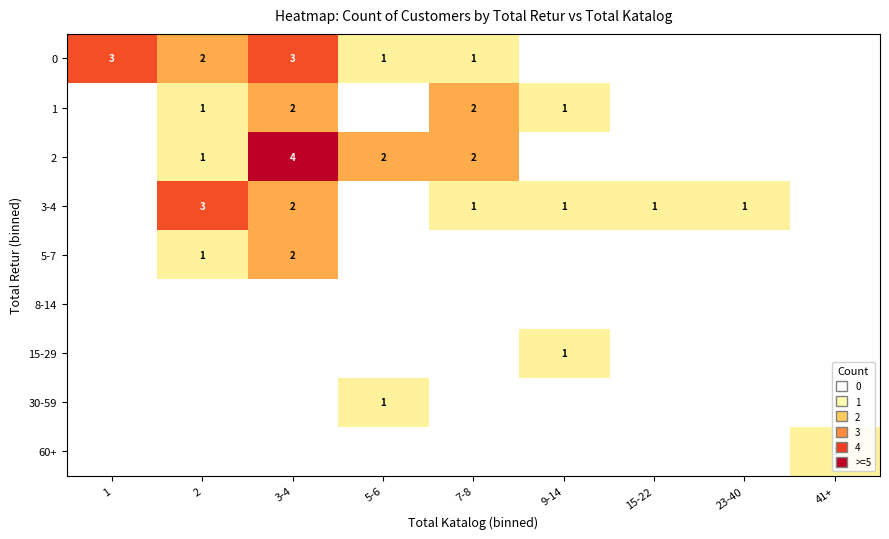

Between 15-22 and 23-40, which is larger?

15-22